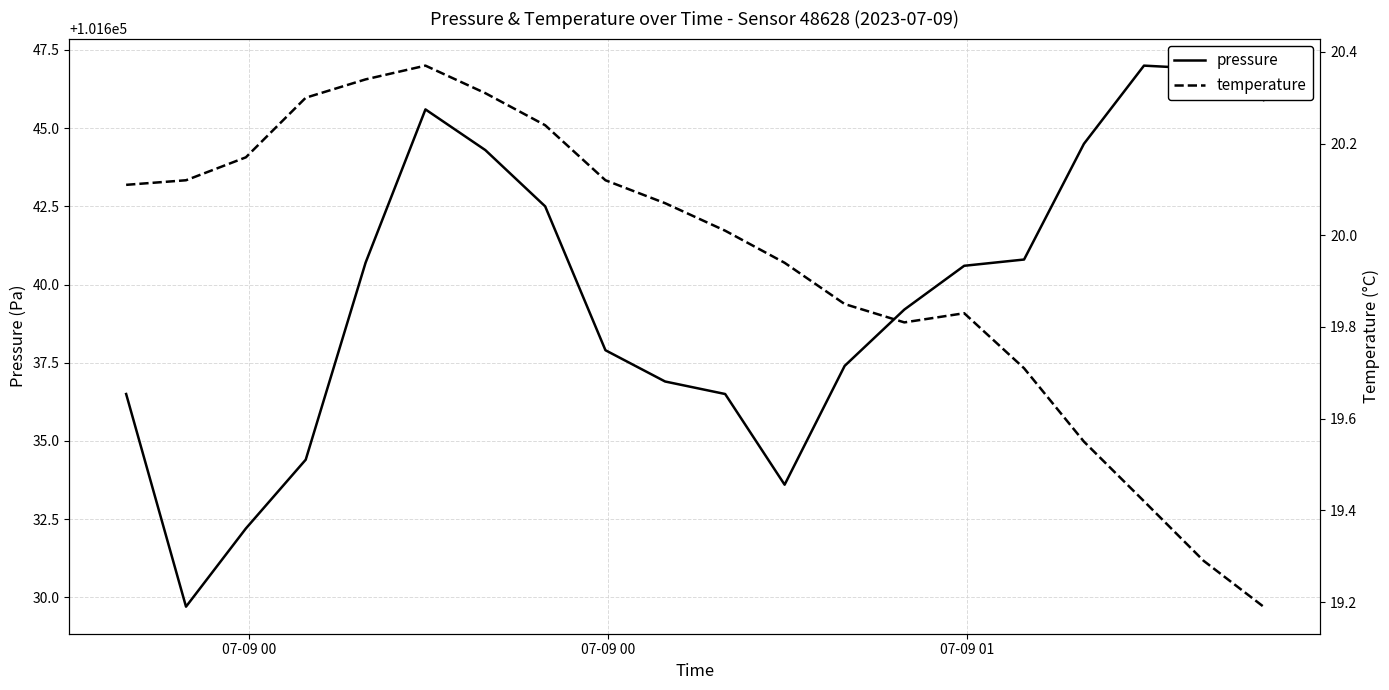

What is the value of the pressure point at the 19th from the left?

101646.9